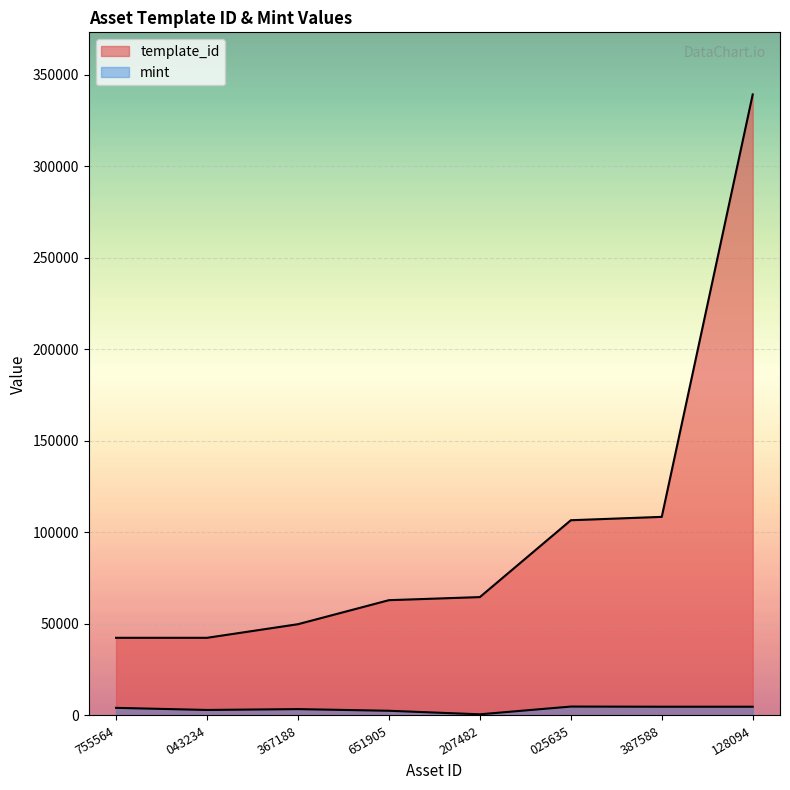

True or false: mint and template_id cross at least once.

False